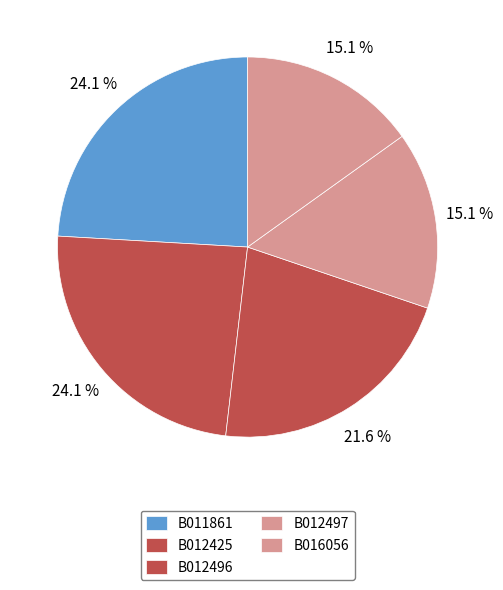

To the nearest percent, what is the difference between the largest and smallest slice percentages?

9%